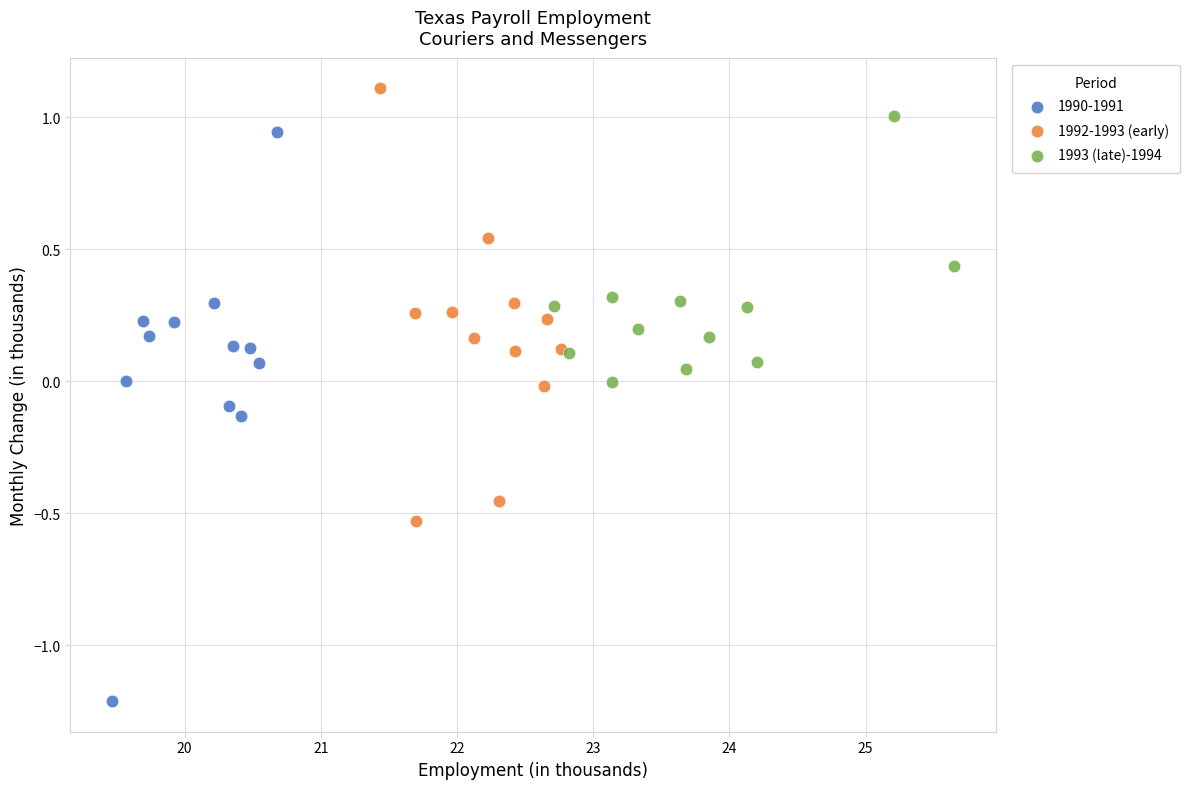

Which series has the largest Y range (max minus min)?

1990-1991